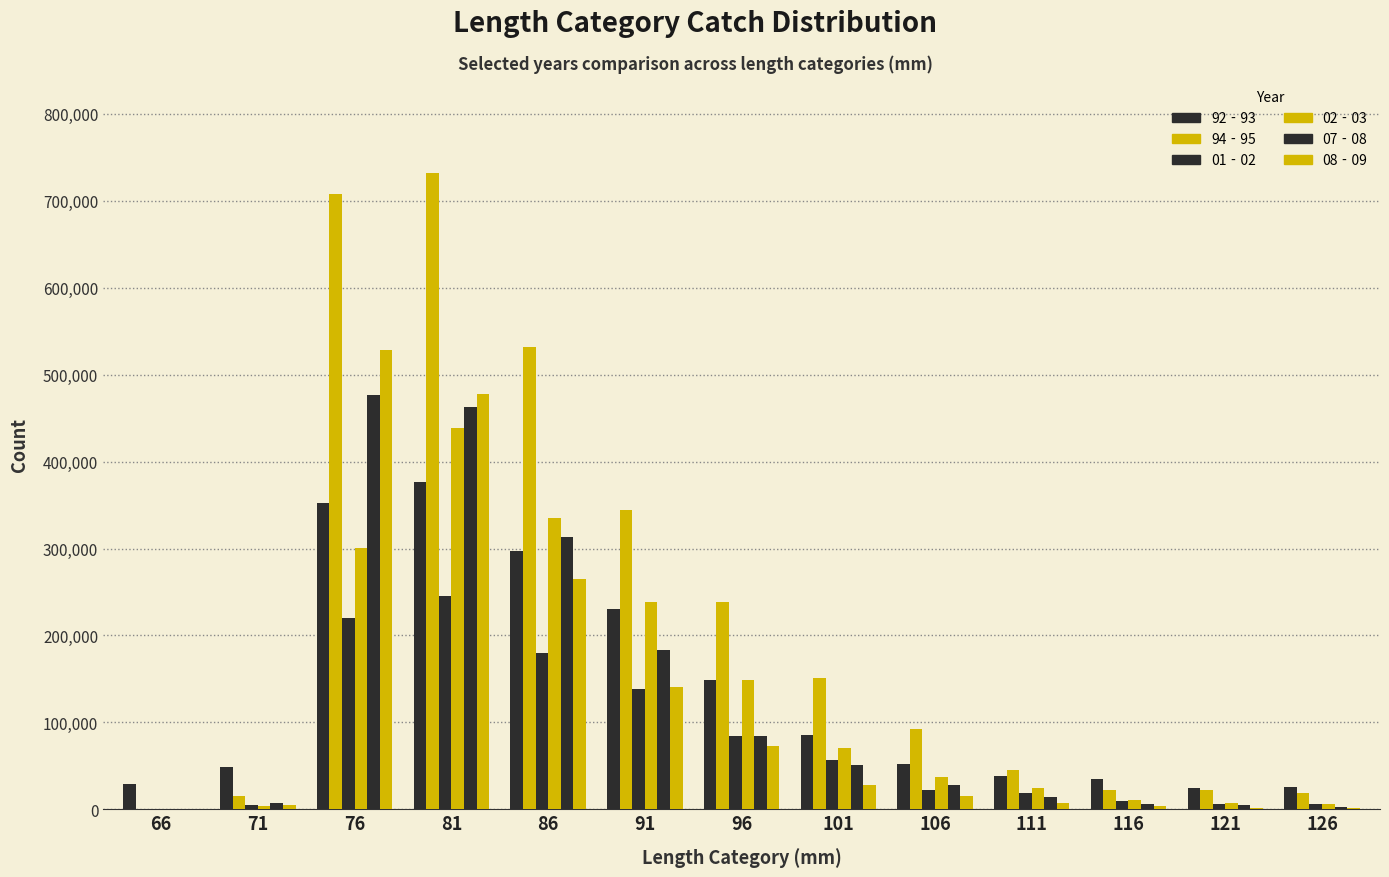

Are the bars grouped side by side (vs. stacked)?

Yes